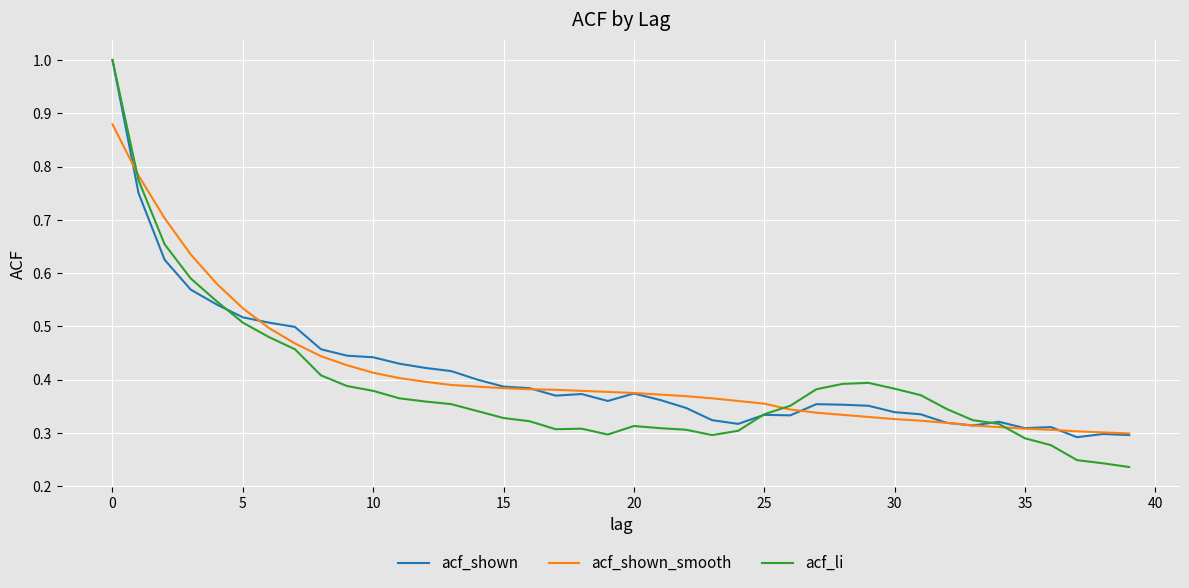

Where is the first local minimum for acf_li?

17